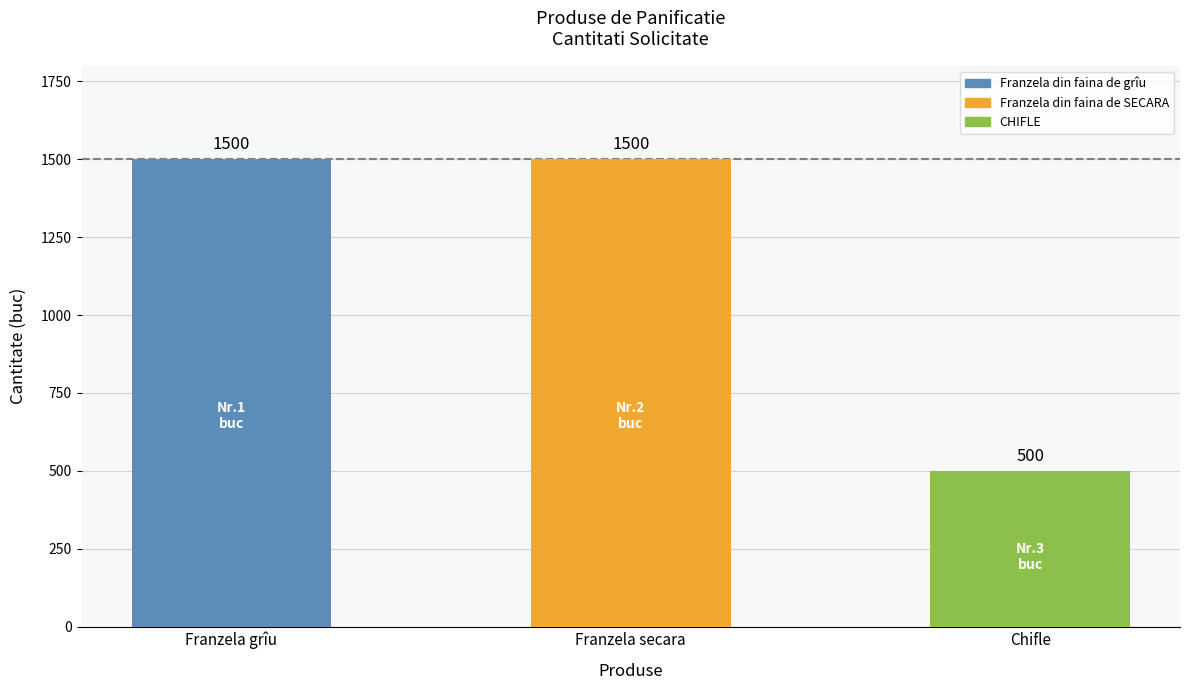

Where is the data nearest to the value 1000?

Franzela grîu